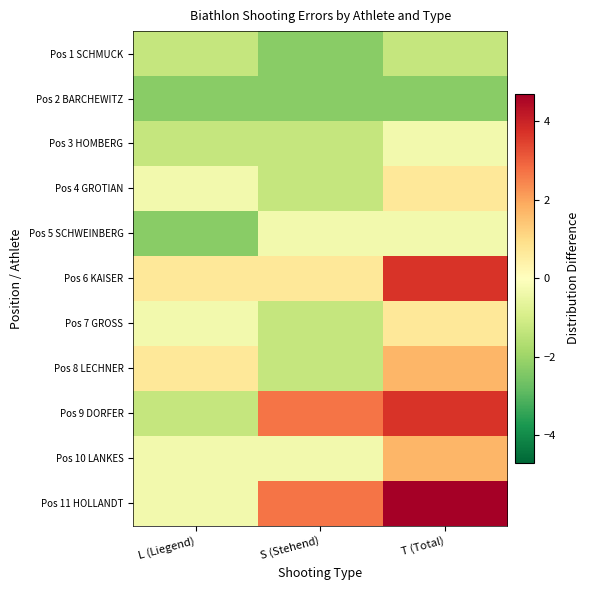

At which category is the sum across all series the highest?

T (Total)